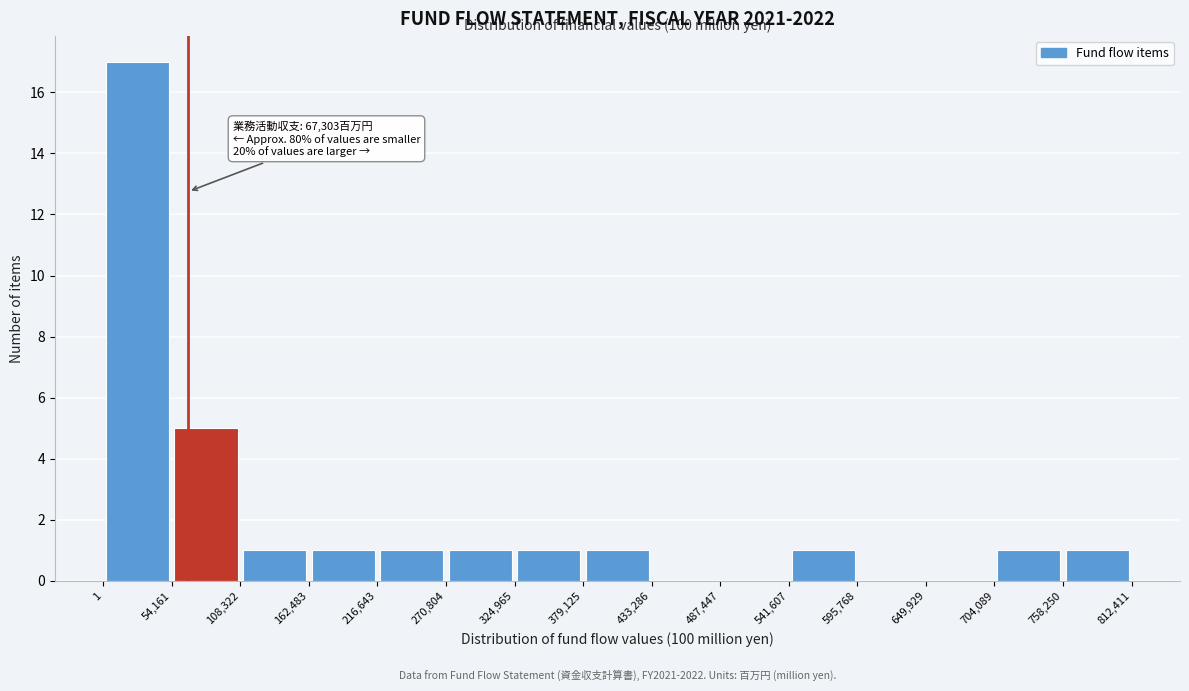

Which range on the x-axis has the tallest bar?

1 to 54,161